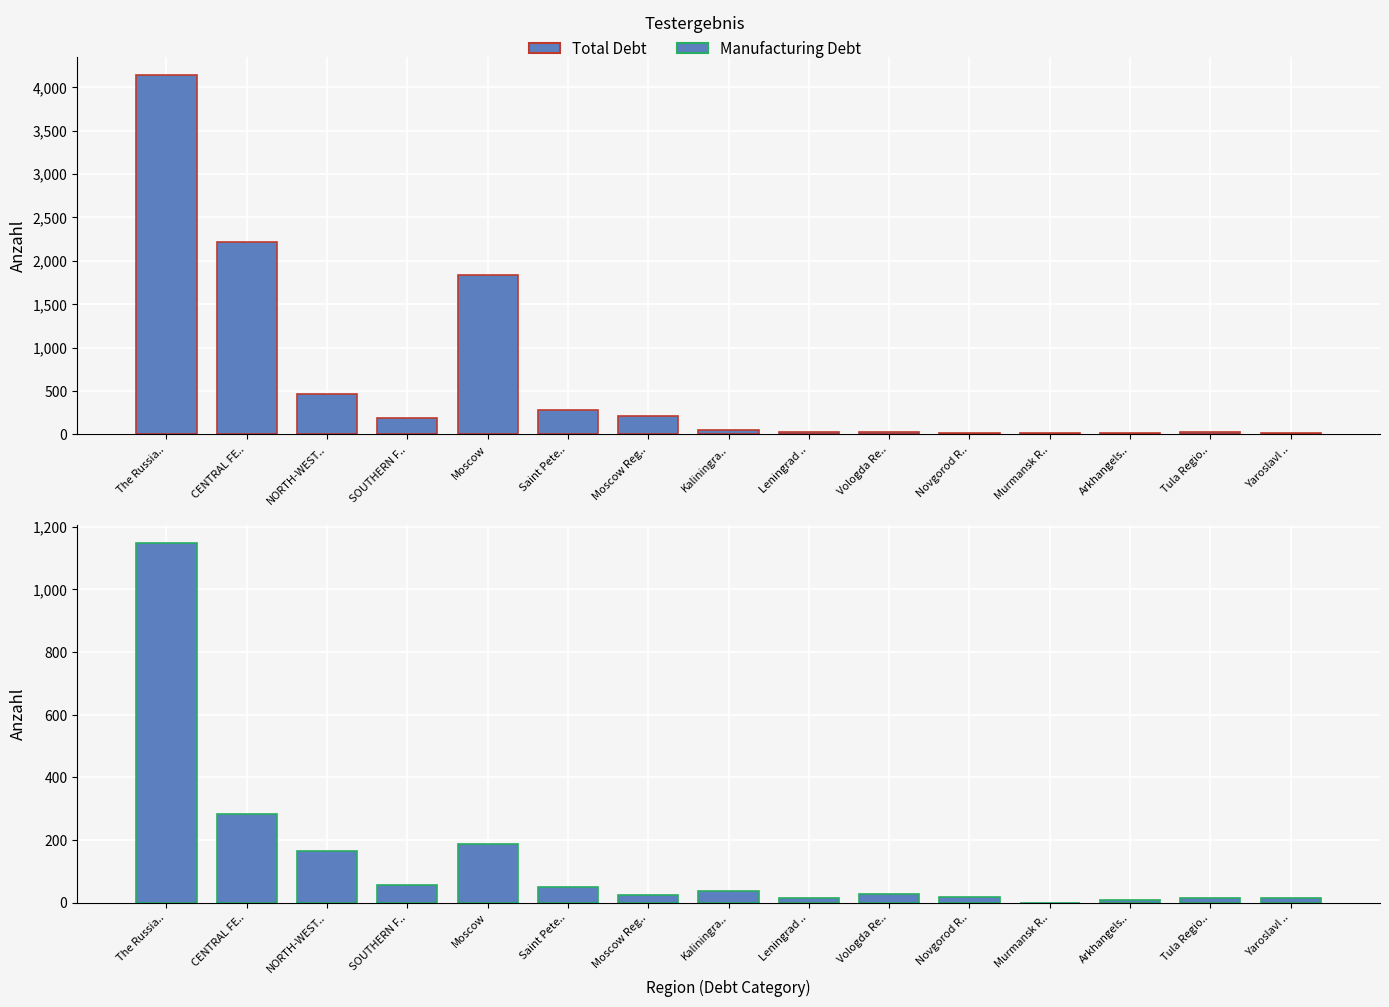

How many data points in manufacturing are above 26051?

7